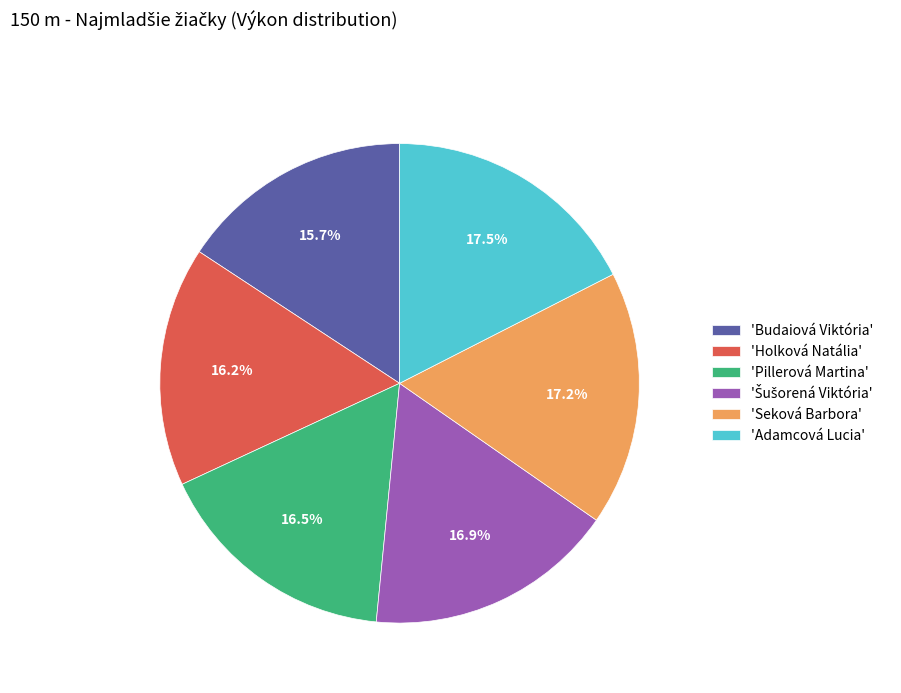

Is there a majority slice in this chart?

No